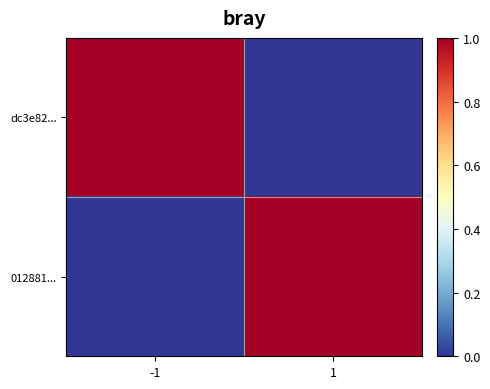

At how many categories does at least one series exceed 0?

2